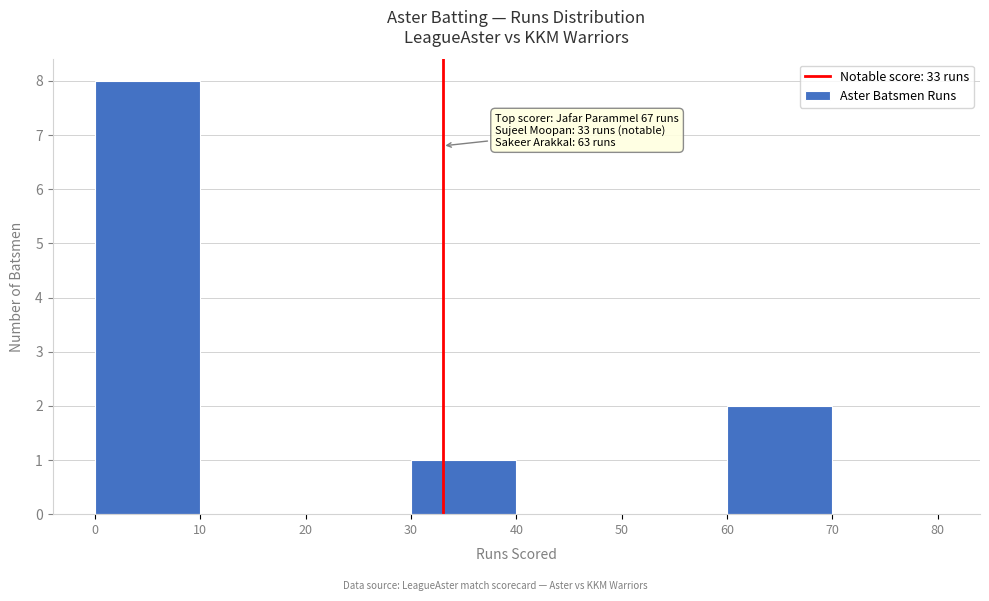

Over which range of the x-axis is the bar tallest?

0 to 10